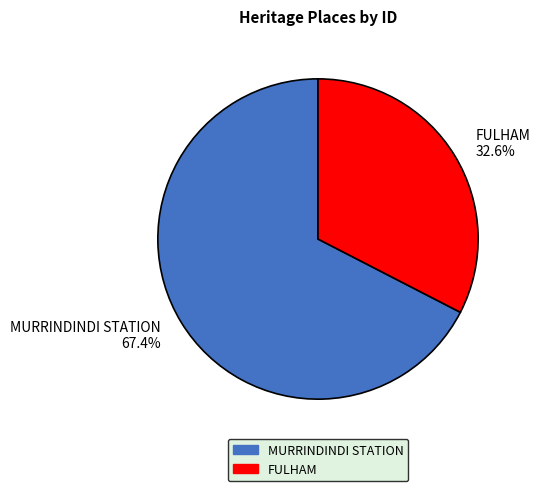

To the nearest percent, what is the difference between the largest and smallest slice percentages?

35%